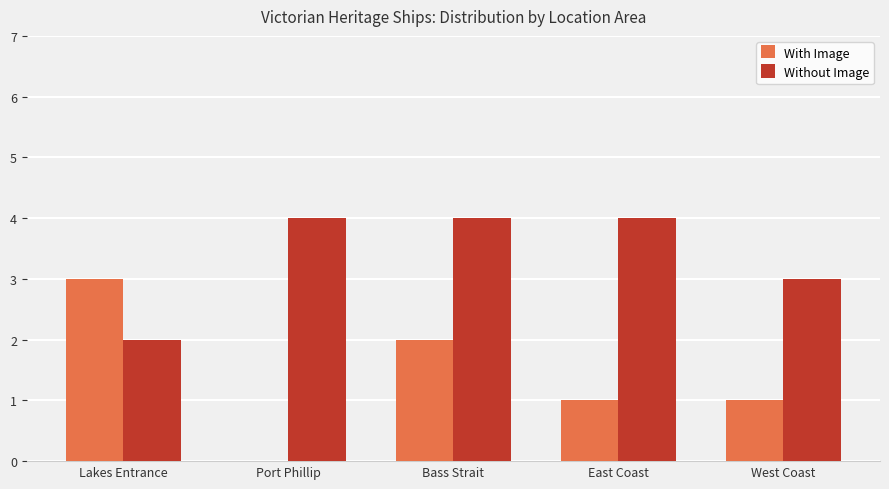

What is the approximate value of Without Image at Bass Strait?

4